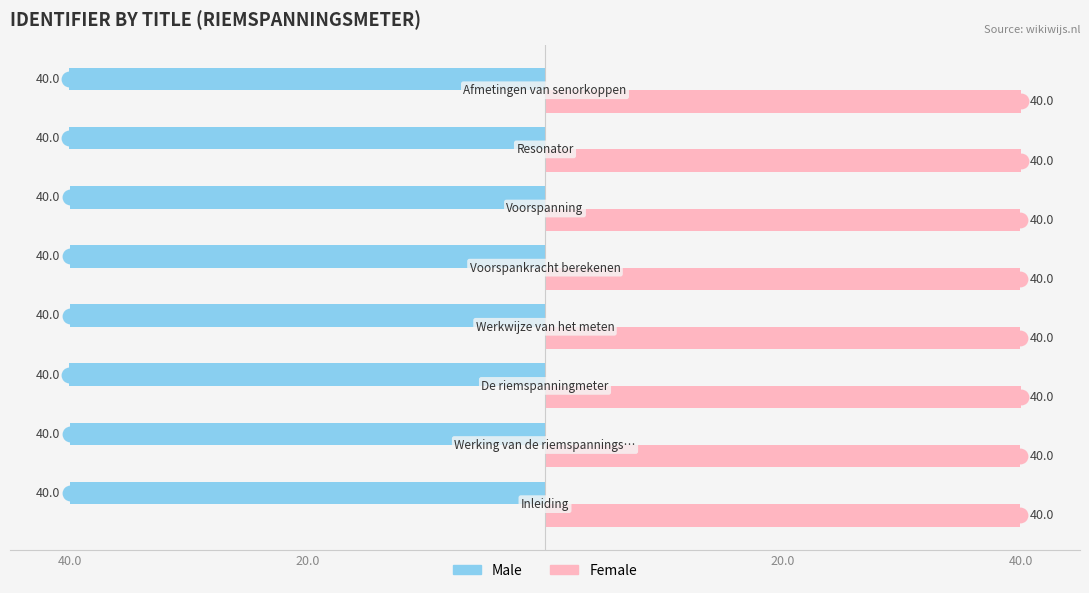

What are all the series names shown in the legend?

Male, Female